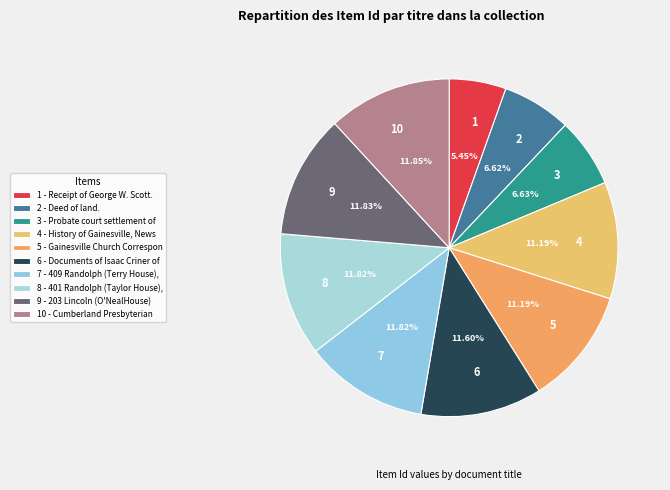

Is 8 the majority of the pie?

No